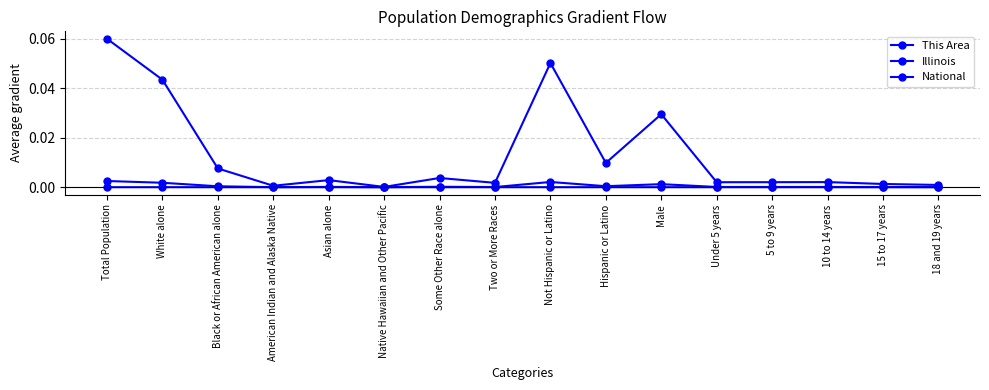

Is it true that This Area equals 0.0 at Male?

False